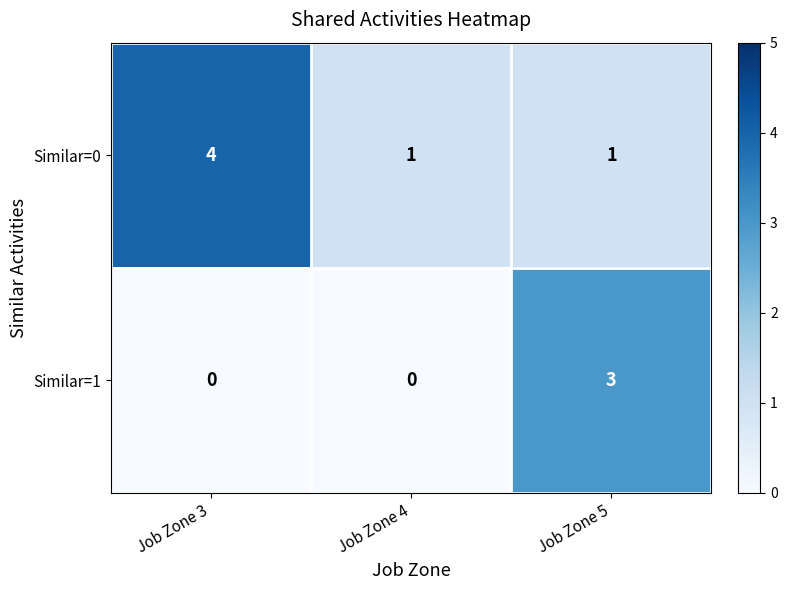

Read the Similar=0 value at Job Zone 4.

1